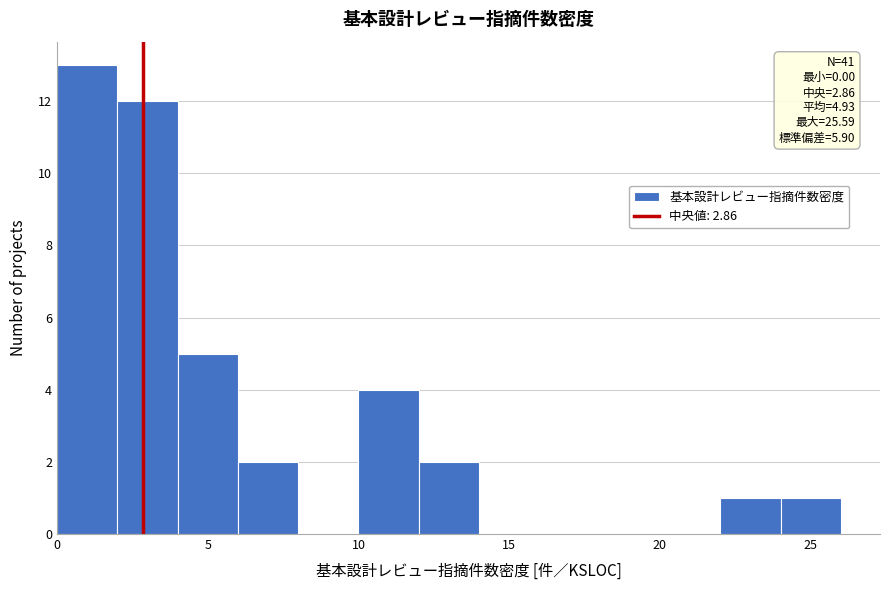

Which range on the x-axis has the tallest bar?

0 to 2